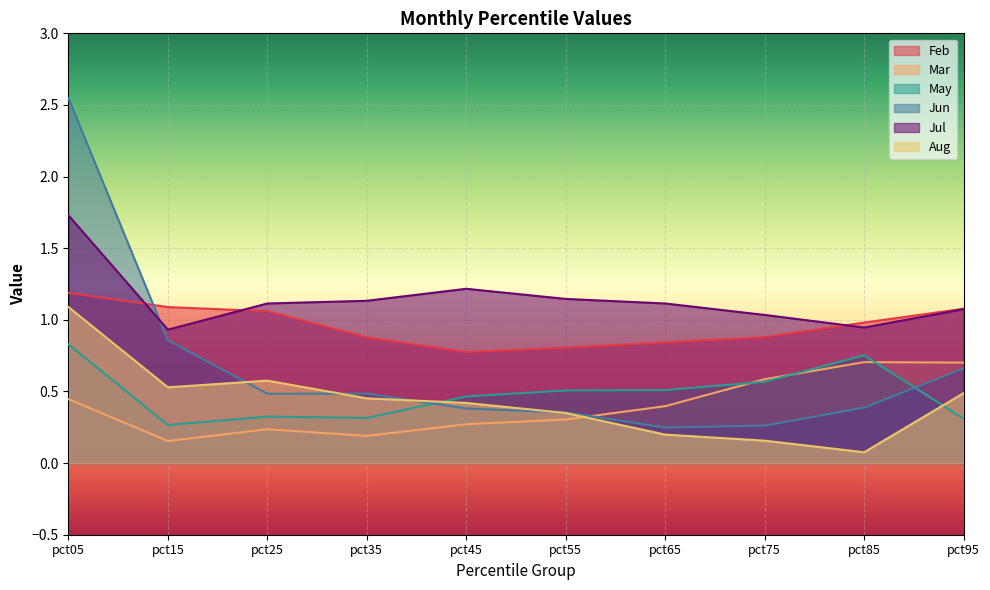

What is the value of the May point at the 2nd from the left?

0.3